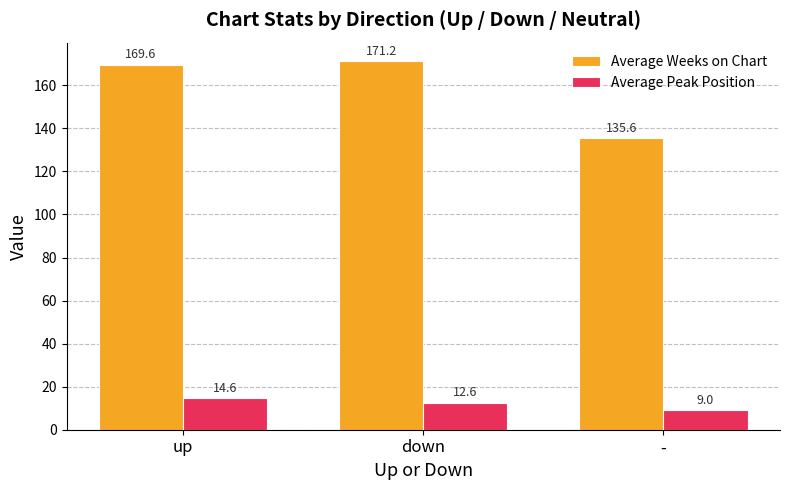

At how many categories does at least one series exceed 61?

3